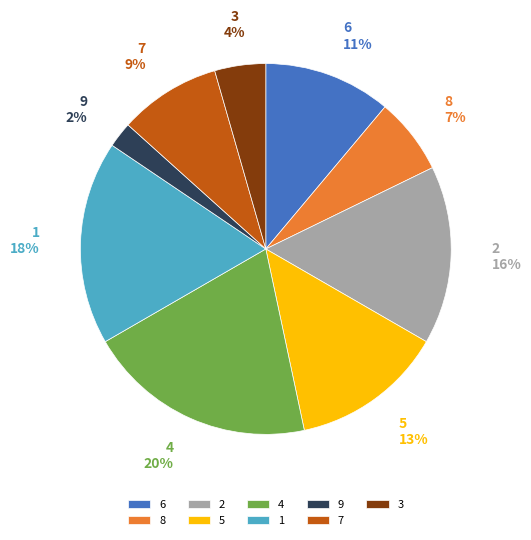

To the nearest percent, what is the difference between the 7 and 8 slice percentages?

2%